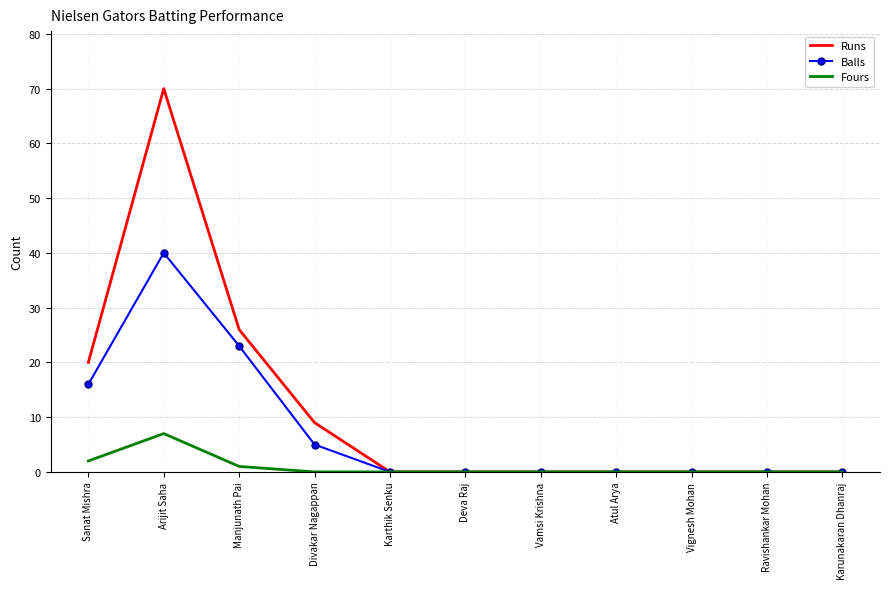

Which category has the highest value in the Runs series?

Arijit Saha